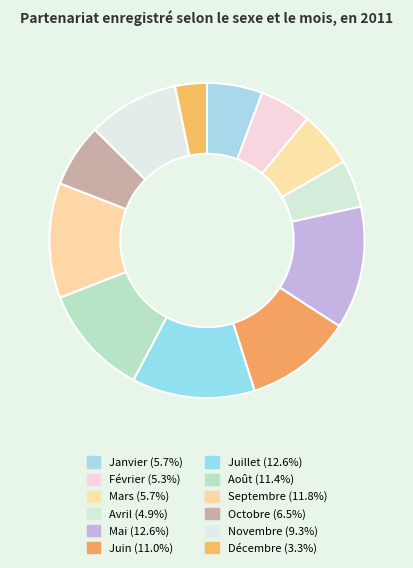

Is it true that Septembre is 12% of the pie?

True